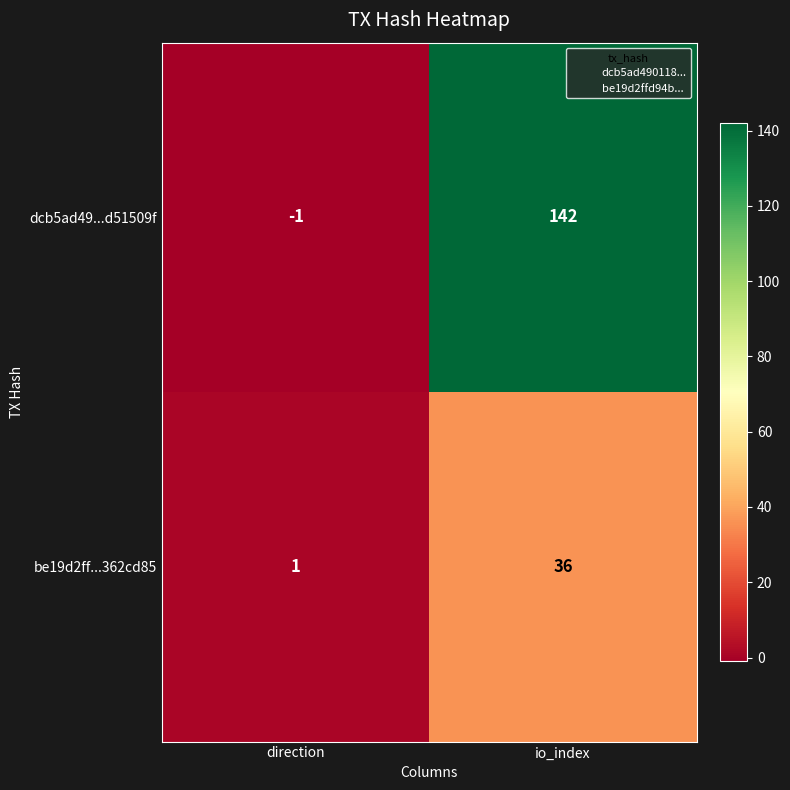

Is it true that be19d2ff...362cd85 equals 0 at direction?

False